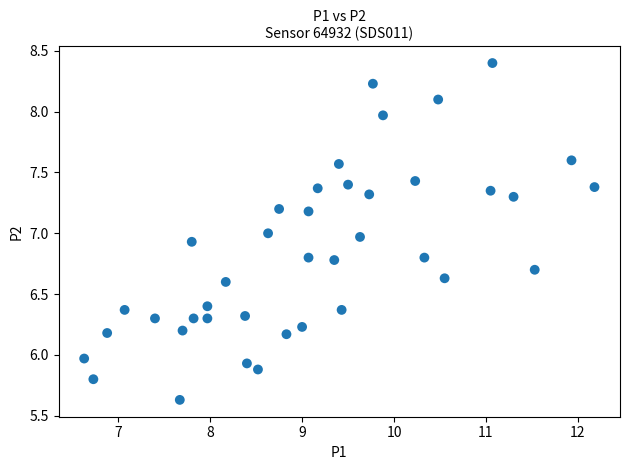

What is the range of X values (max minus min)?

5.5